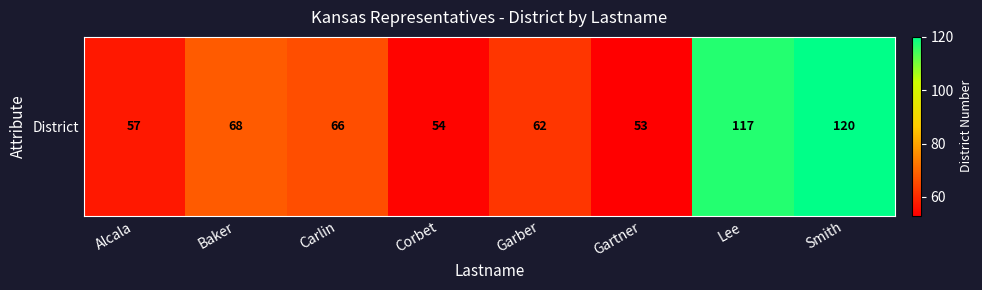

What is the change in value from Alcala to Gartner?

-4